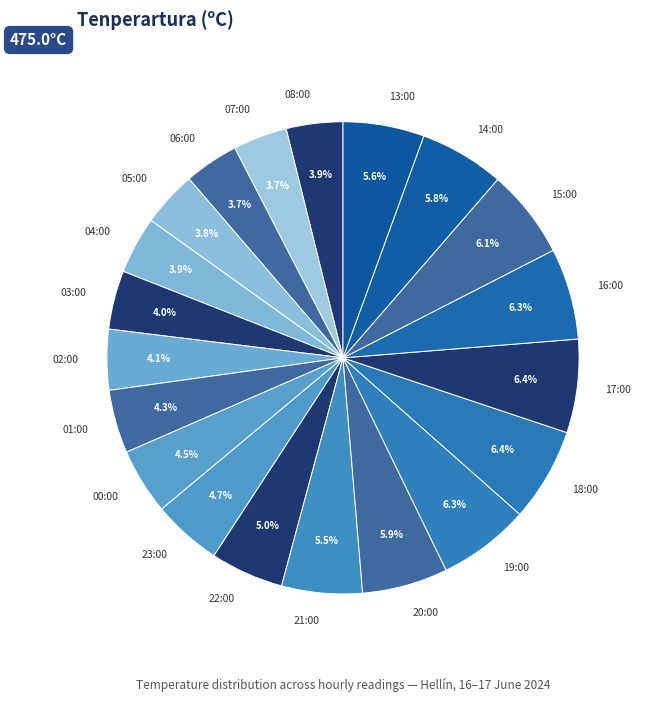

True or false: 01:00 accounts for 12% of the total.

False